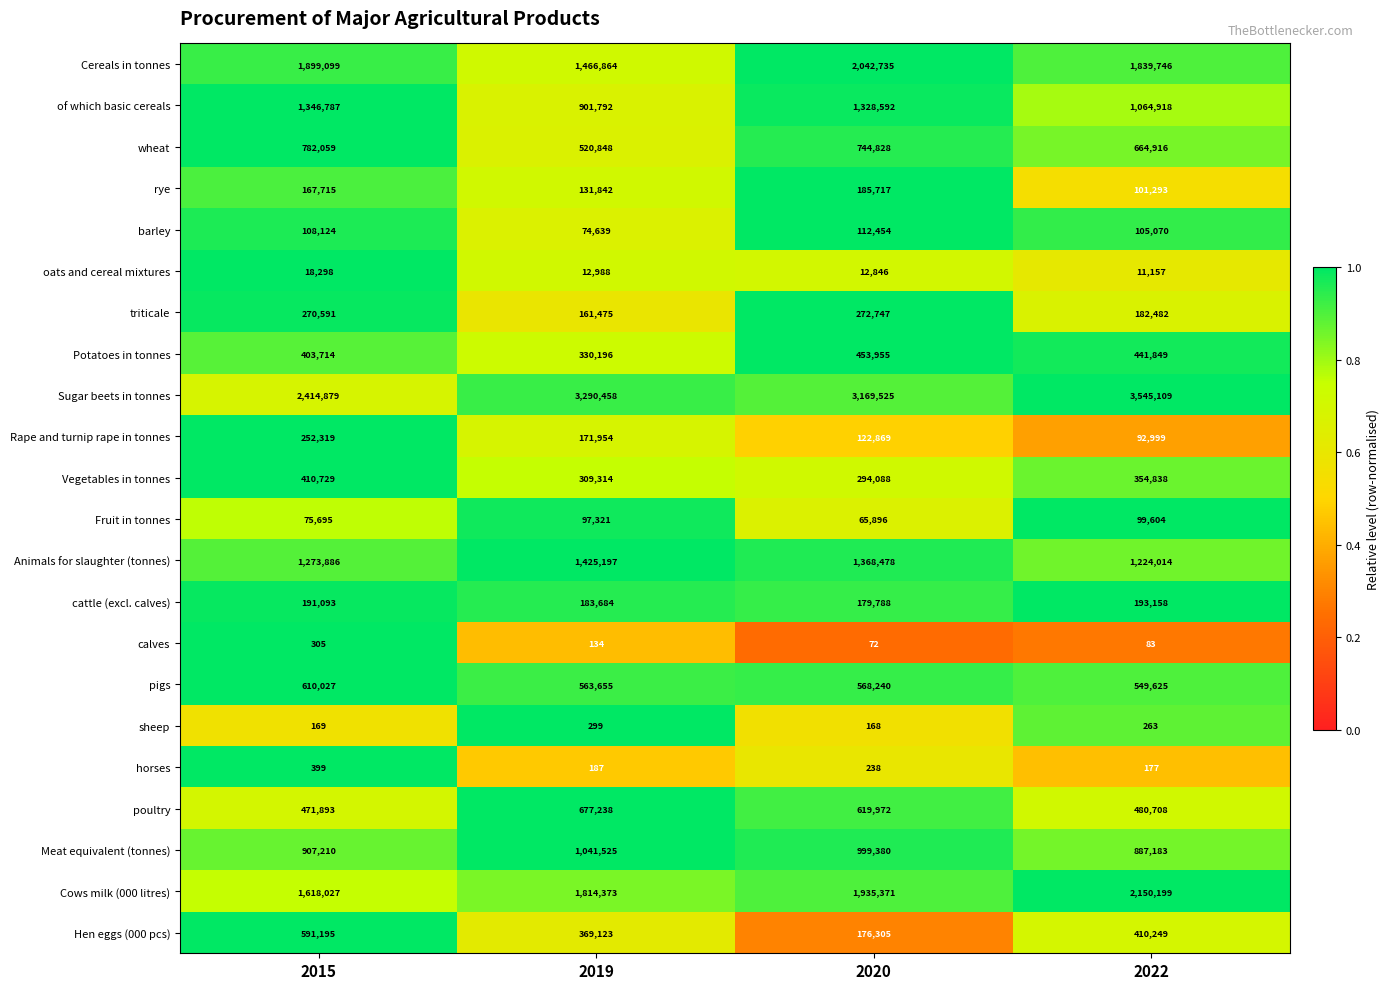

Is the value of rye at 2022 greater than the value of wheat at 2015?

No